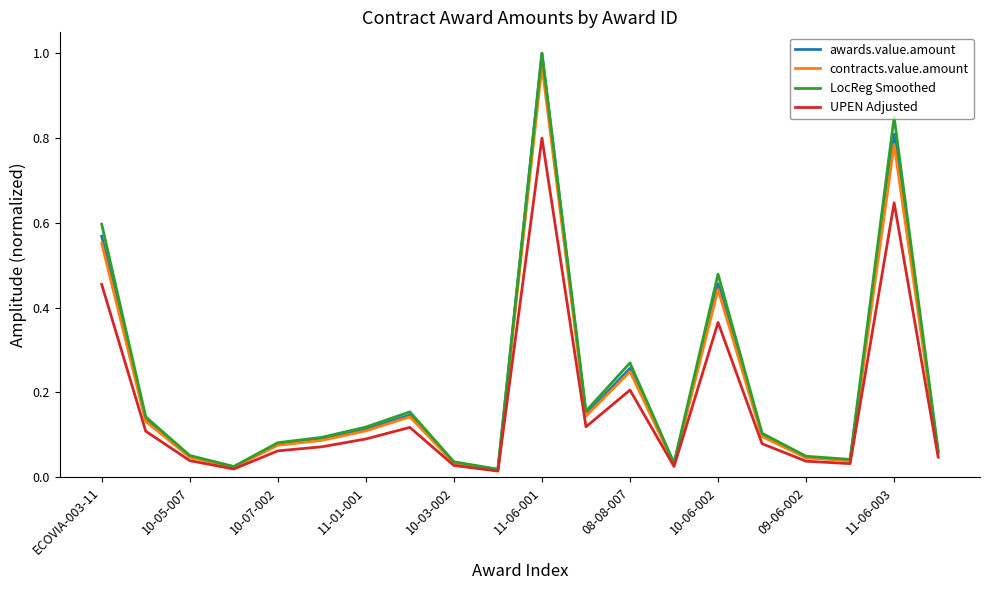

Which series has the widest spread of values?

awards.value.amount